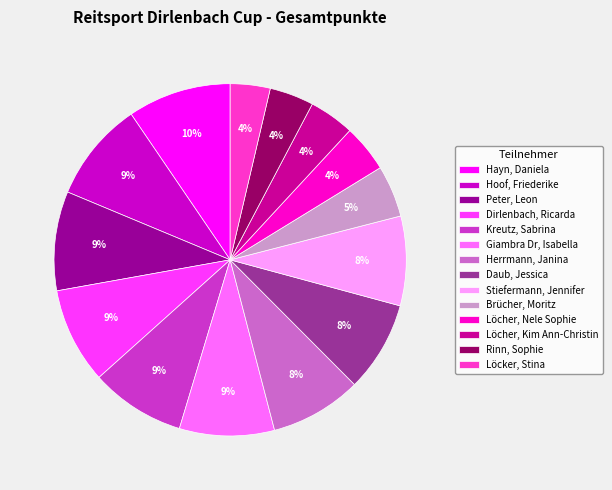

The Löcher, Kim Ann-Christin slice represents 4% of the pie. True or false?

True